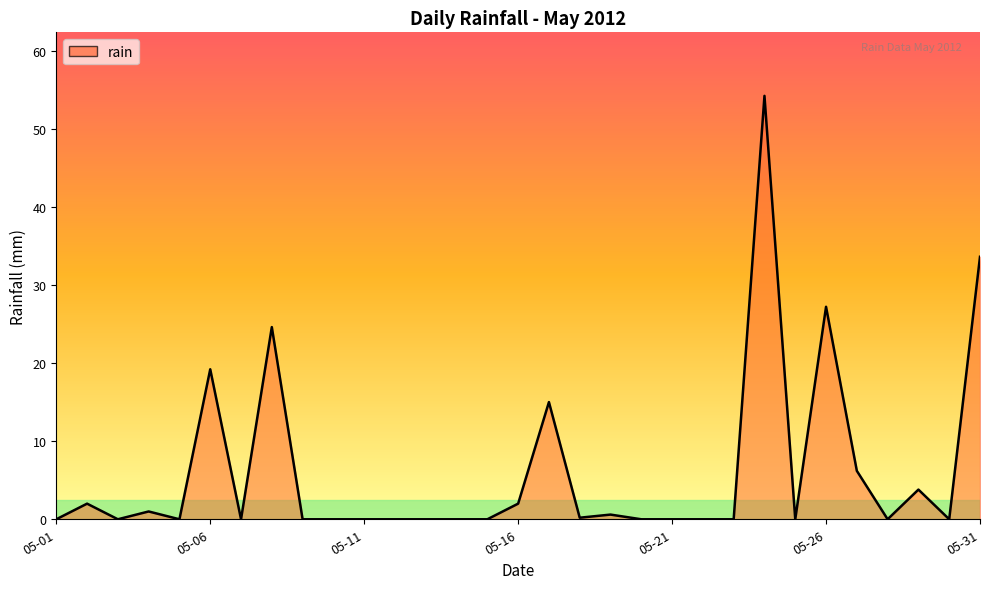

What is the greatest value displayed?

54.2